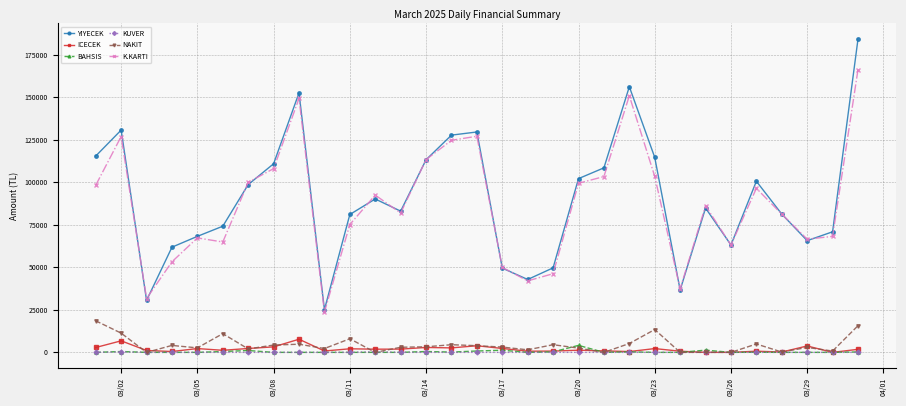

What is the maximum value for NAKIT?

18540.0